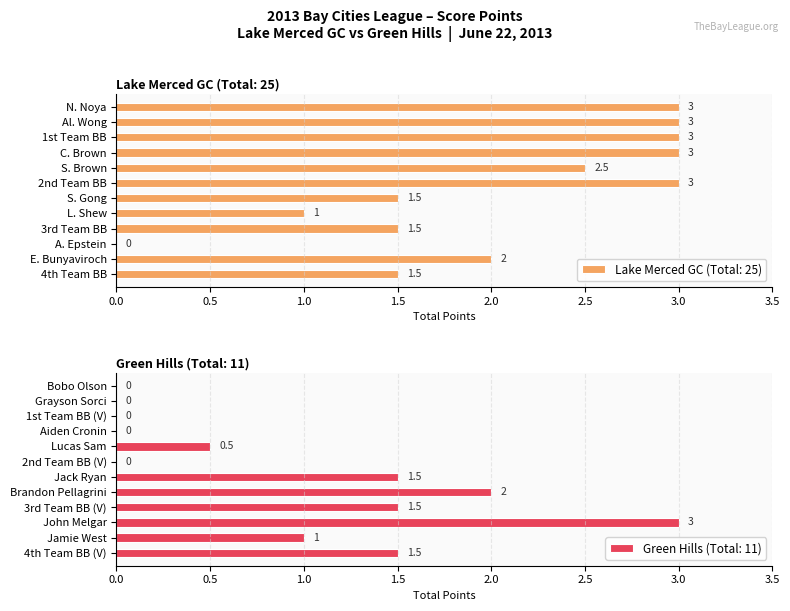

The chart shows a value of 3.0 at C. Brown. True or false?

True